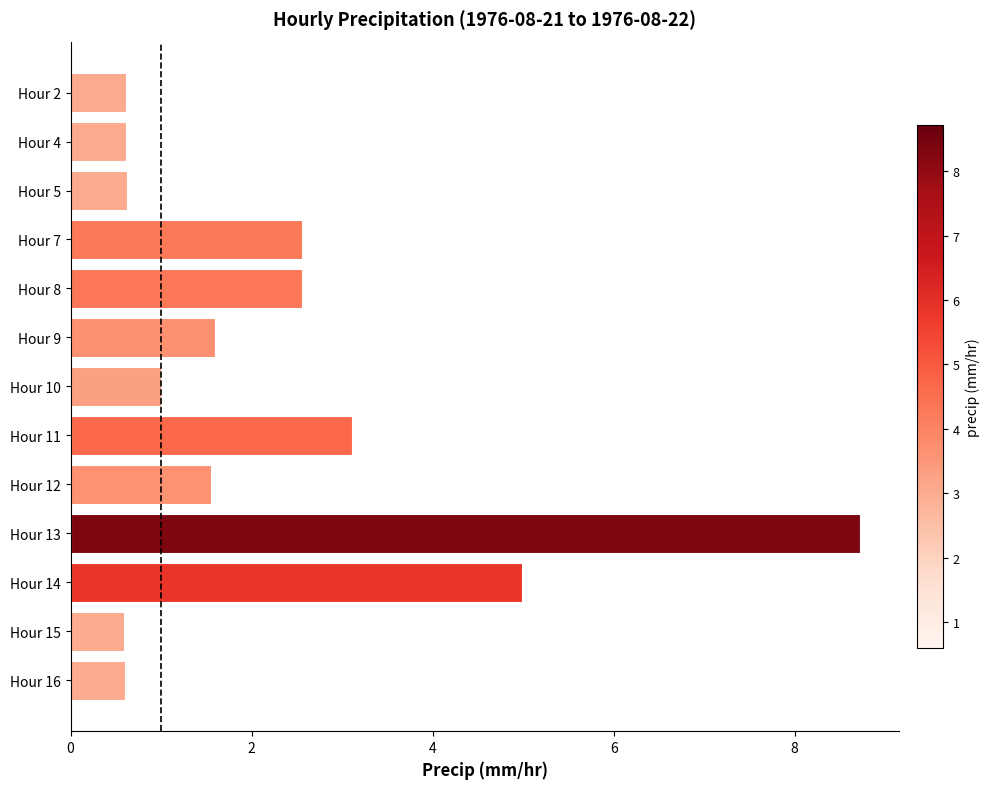

What is the greatest value displayed?

8.7